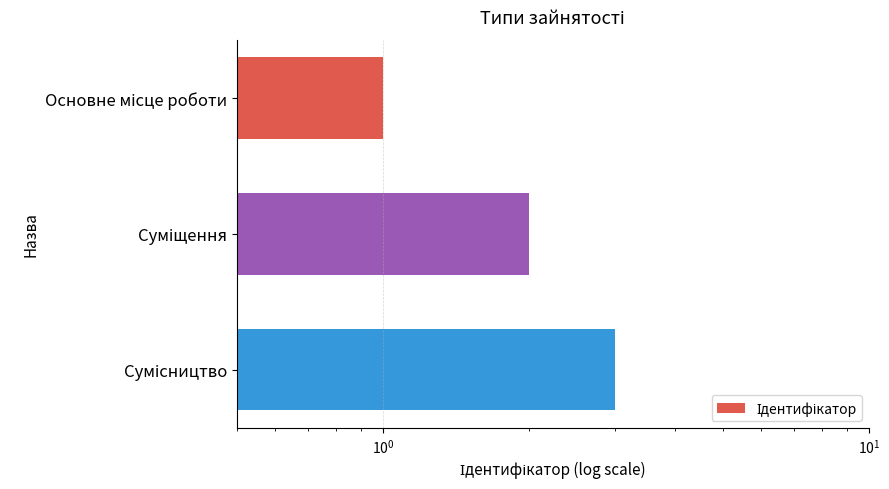

How many bars are there in total?

3